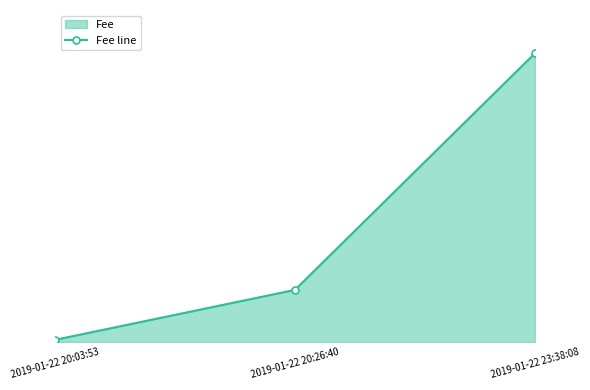

How many data points are above 1?

2